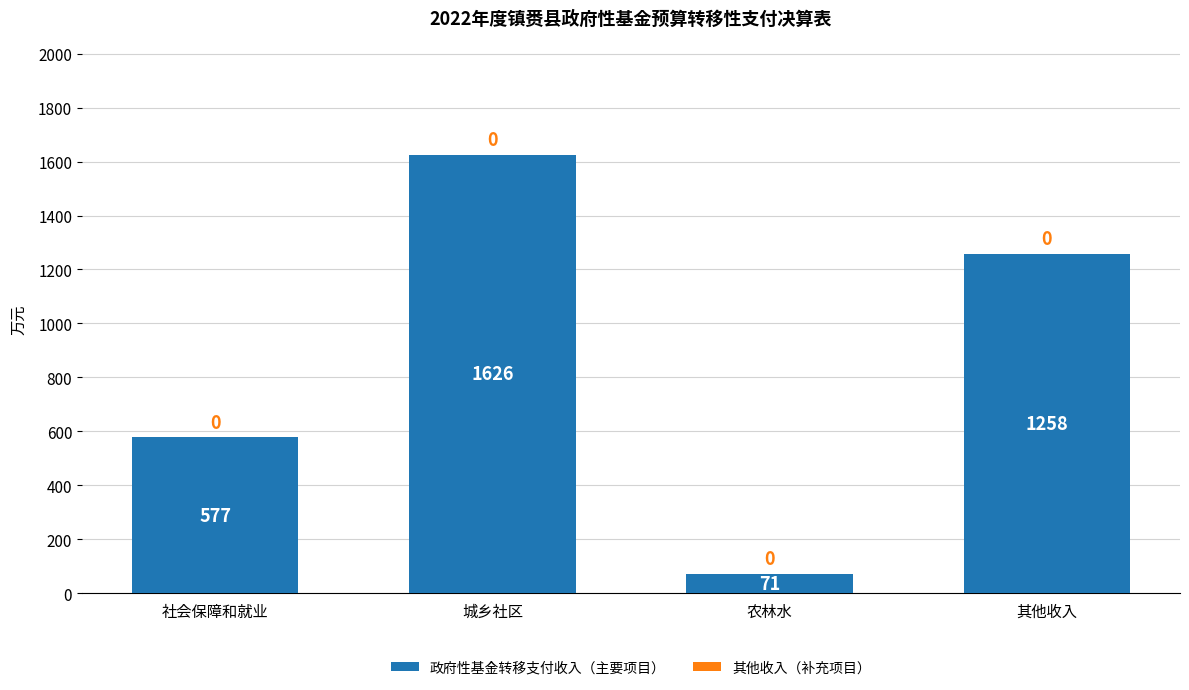

List the labels in order of value, largest first.

城乡社区, 其他收入, 社会保障和就业, 农林水